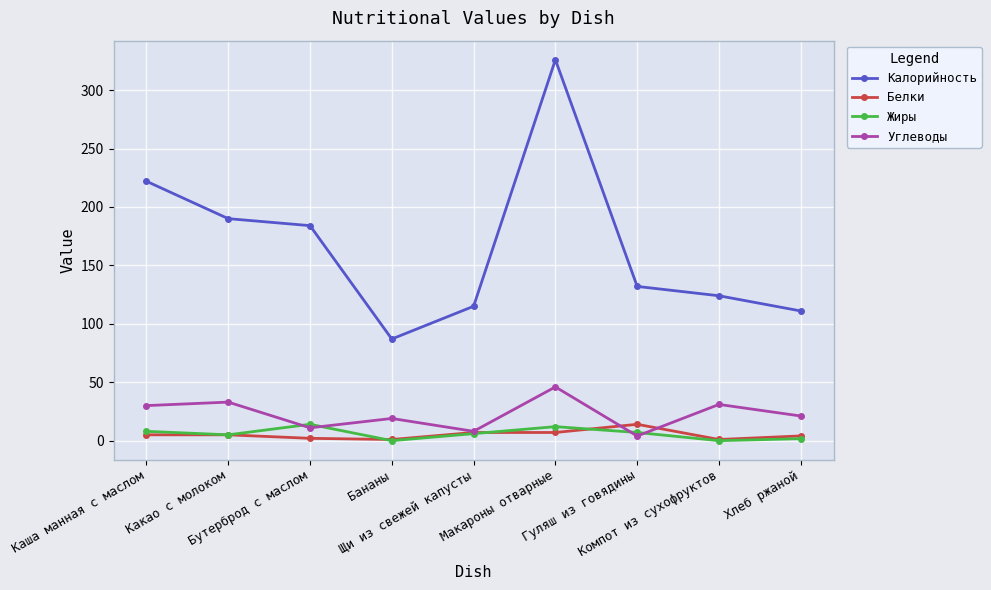

Between Макароны отварные and Хлеб ржаной, which series saw the biggest shift?

Калорийность